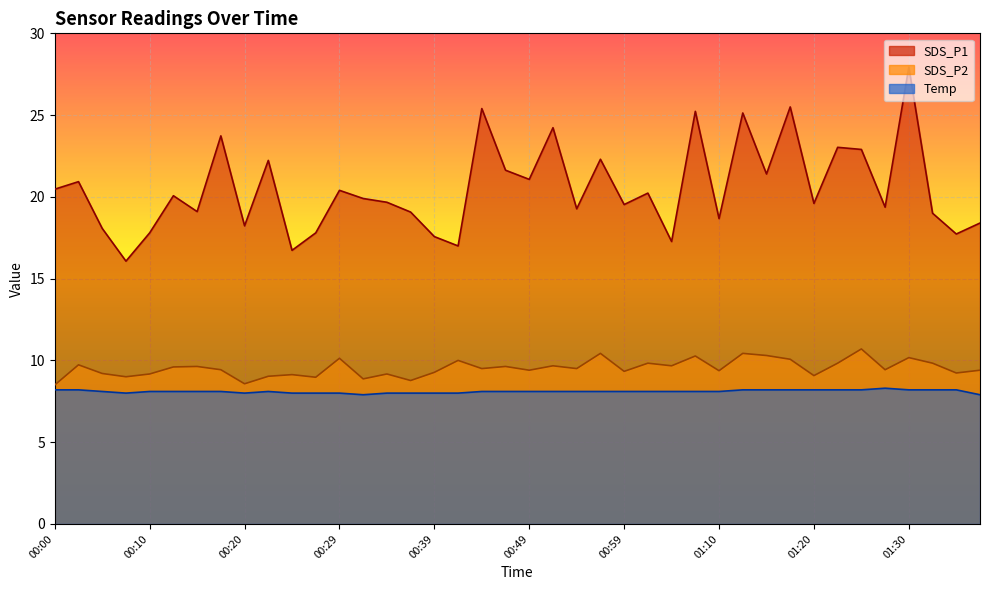

Which category has the lowest value across all series?

00:32